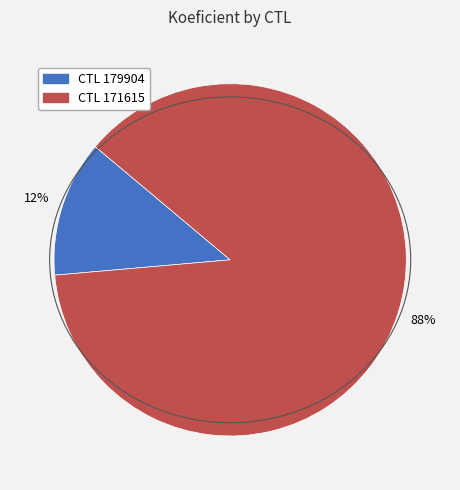

To the nearest percent, what is the average slice percentage?

50%